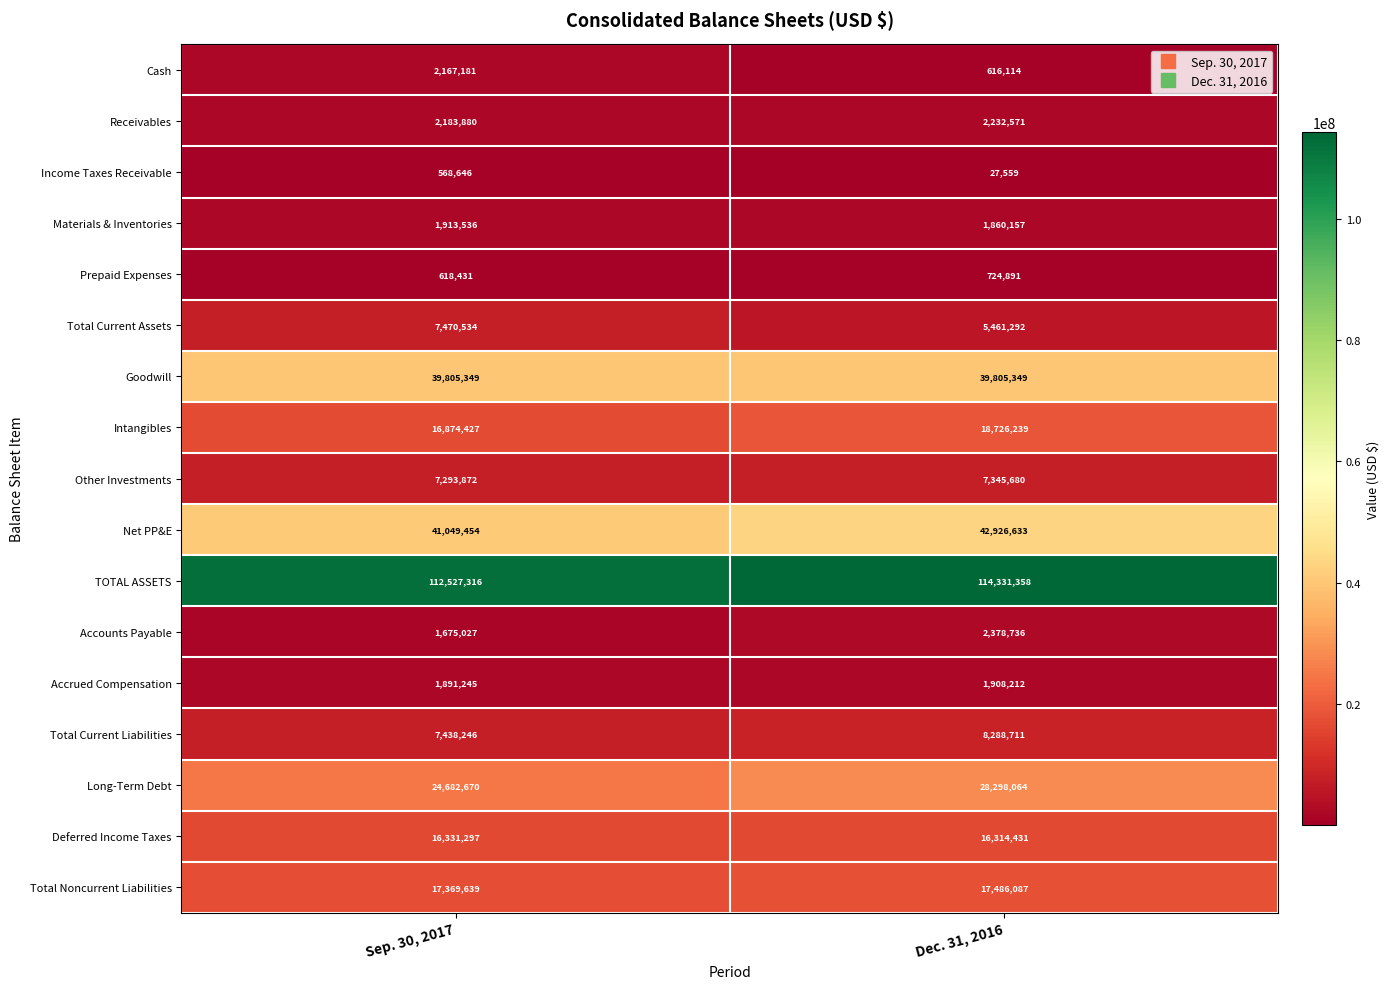

What is the approximate value of Other Investments at Sep. 30, 2017, to the nearest 50?

7293850